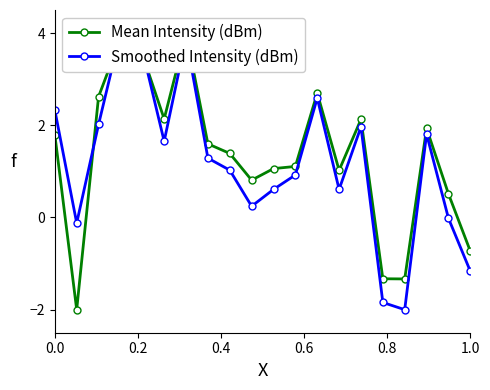

How many negative values does the Smoothed Intensity (dBm) series have?

5